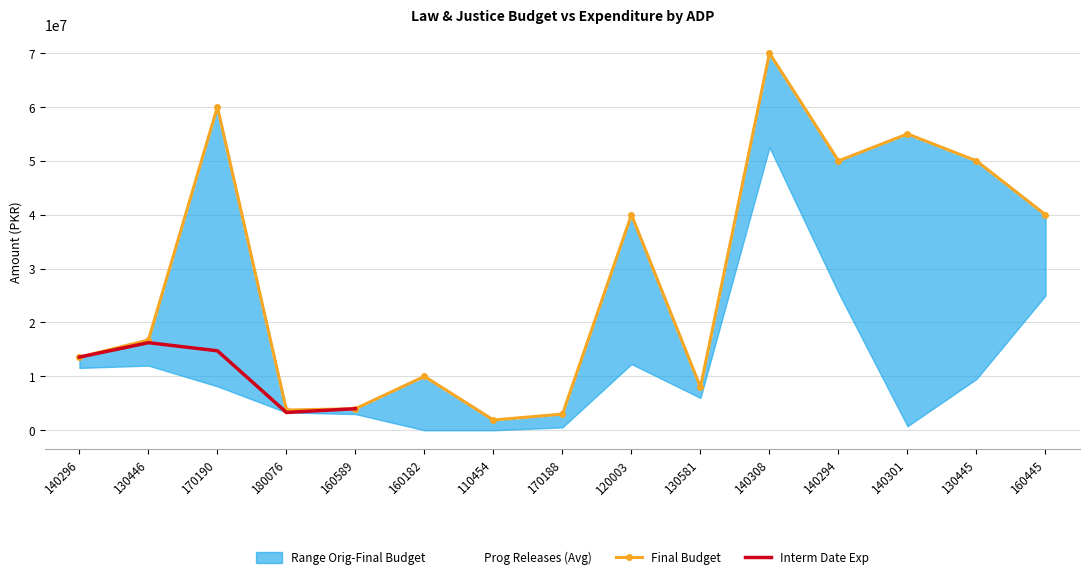

What is the greatest value displayed?

70000000